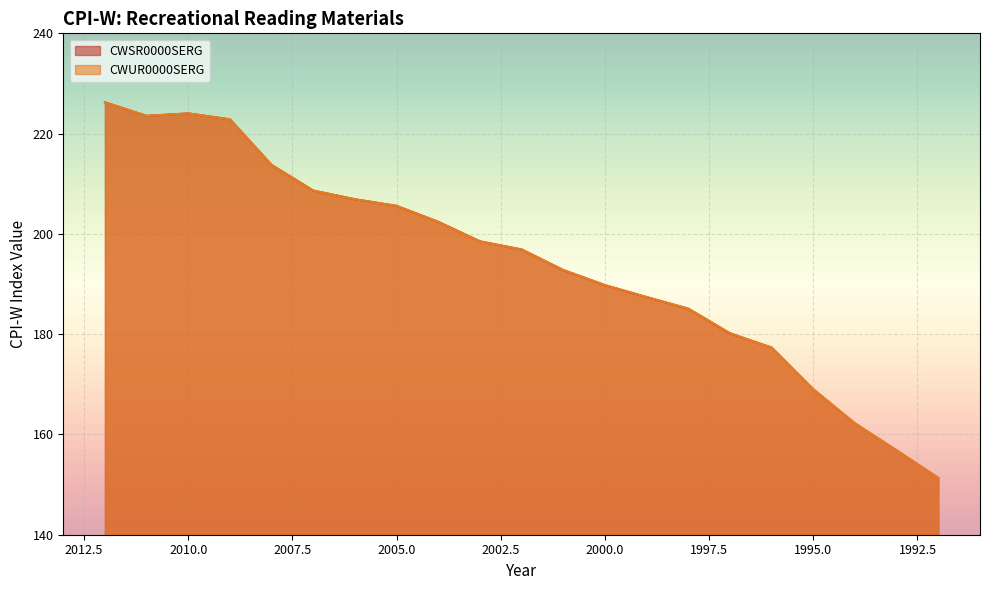

How many times do CWSR0000SERG and CWUR0000SERG cross each other?

6